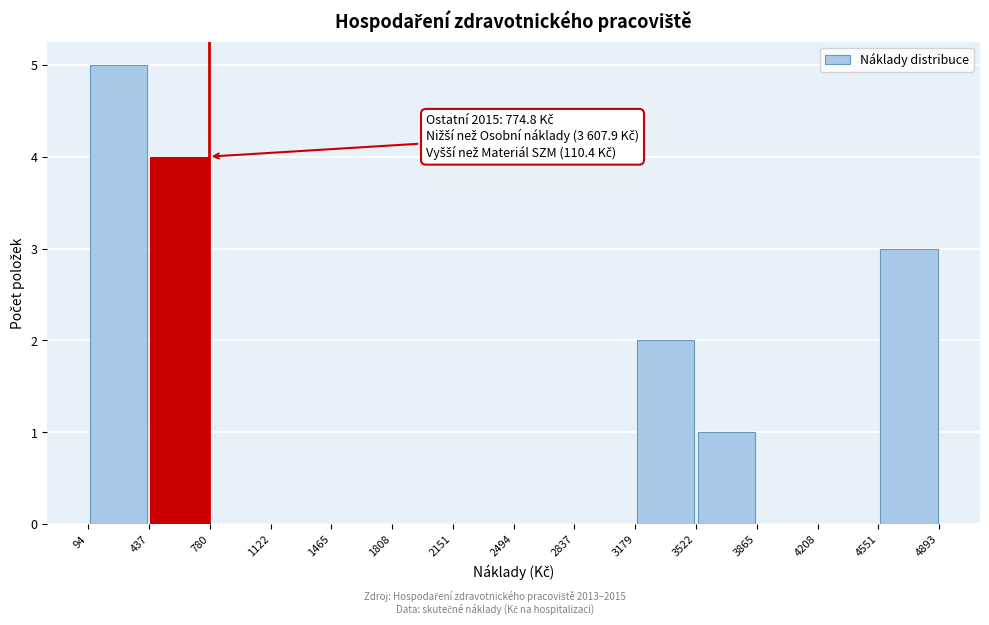

Over which range of the x-axis is the bar tallest?

94 to 437